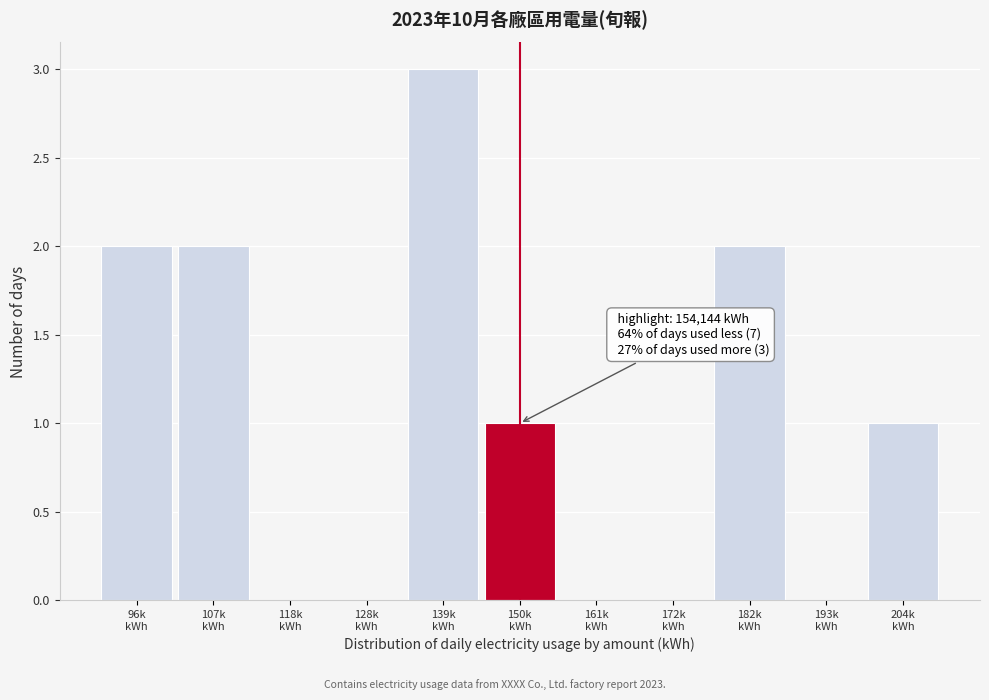

What is the greatest value displayed?

3